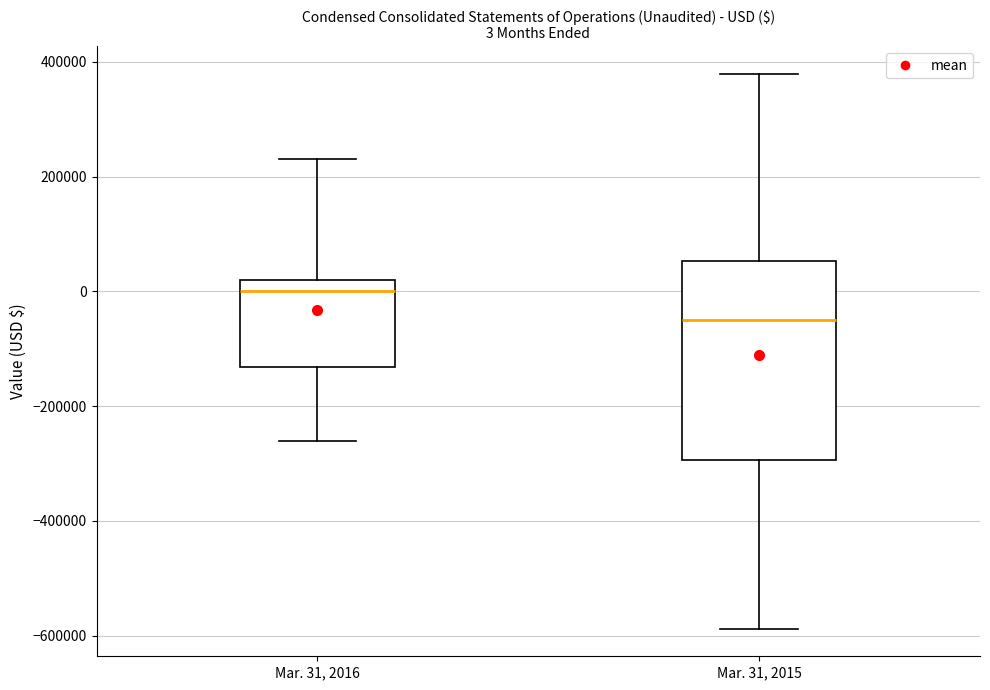

Which box is the tallest, from its lower edge to its upper edge?

Mar. 31, 2015